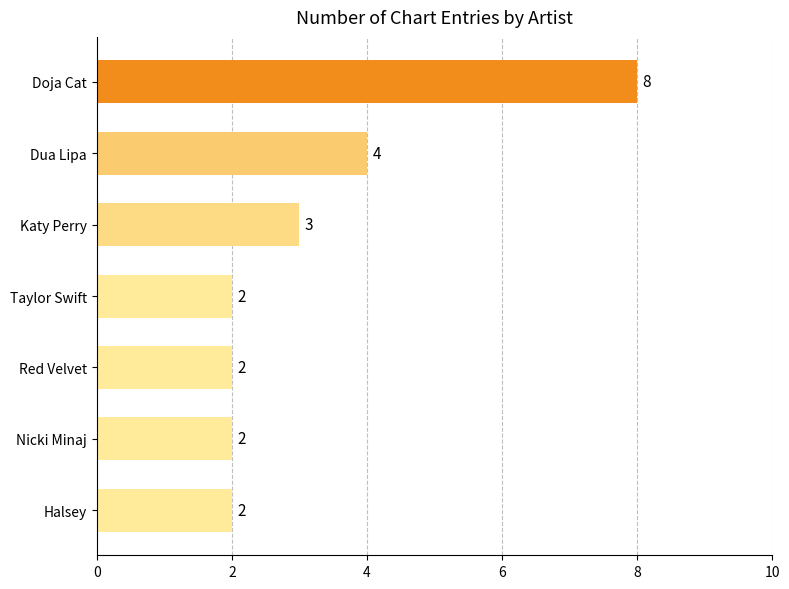

Reading top to bottom, what are all the values shown in this chart?

8	4	3	2	2	2	2